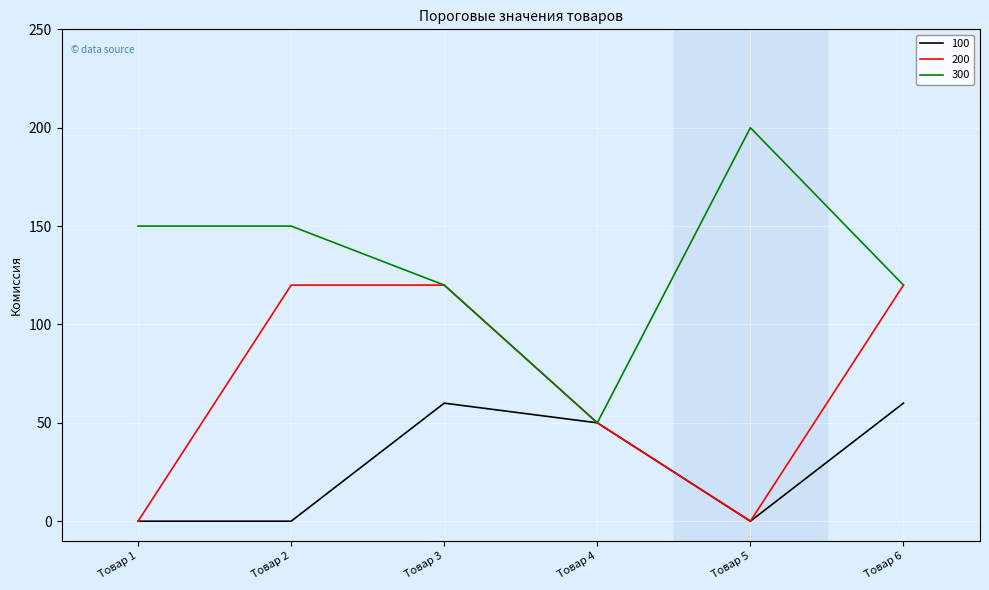

The value of 300 at Товар 3 is 120. True or false?

True